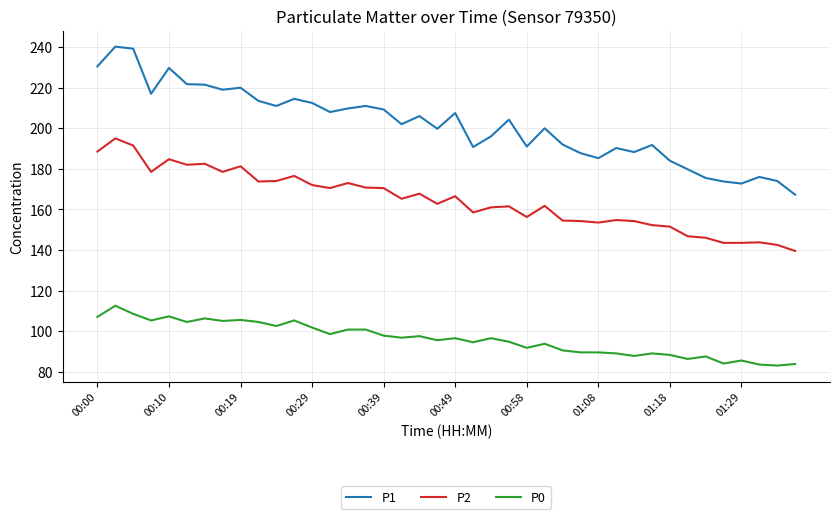

List the series in order of their overall mean, highest first.

P1, P2, P0